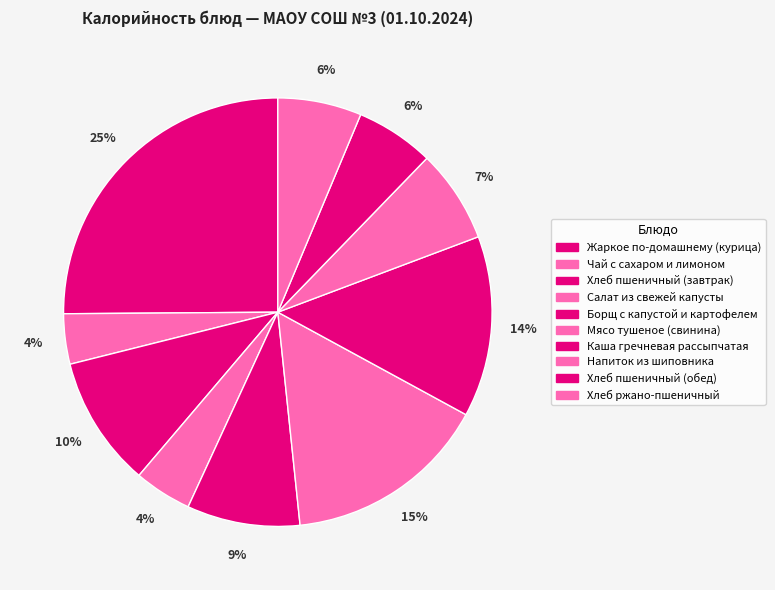

How many segments does this pie chart have?

10